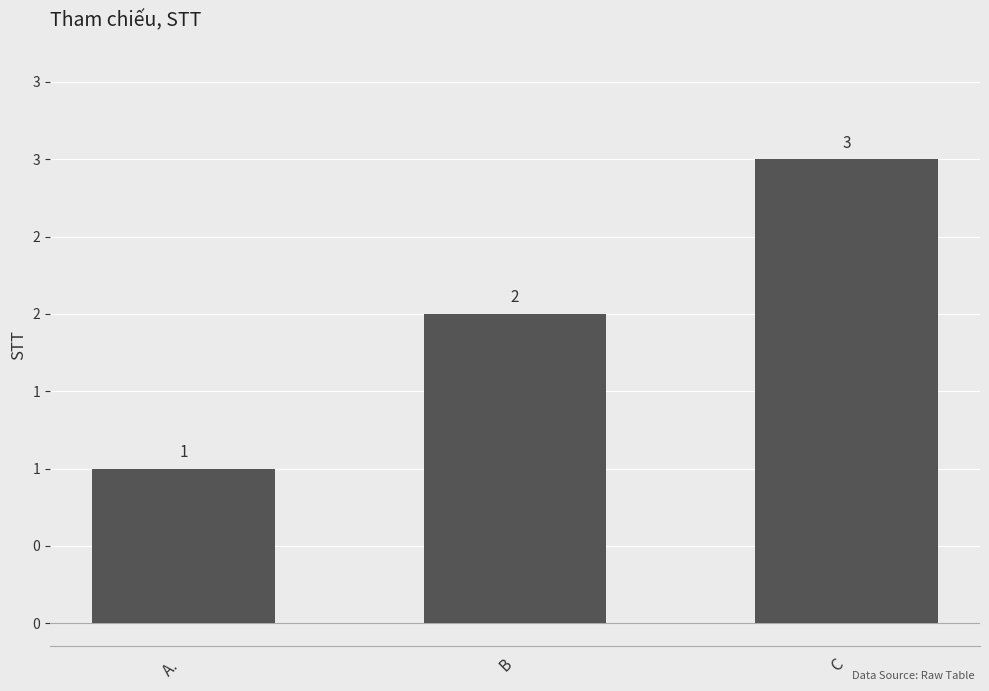

What is the change in value from A.  to B?

+1